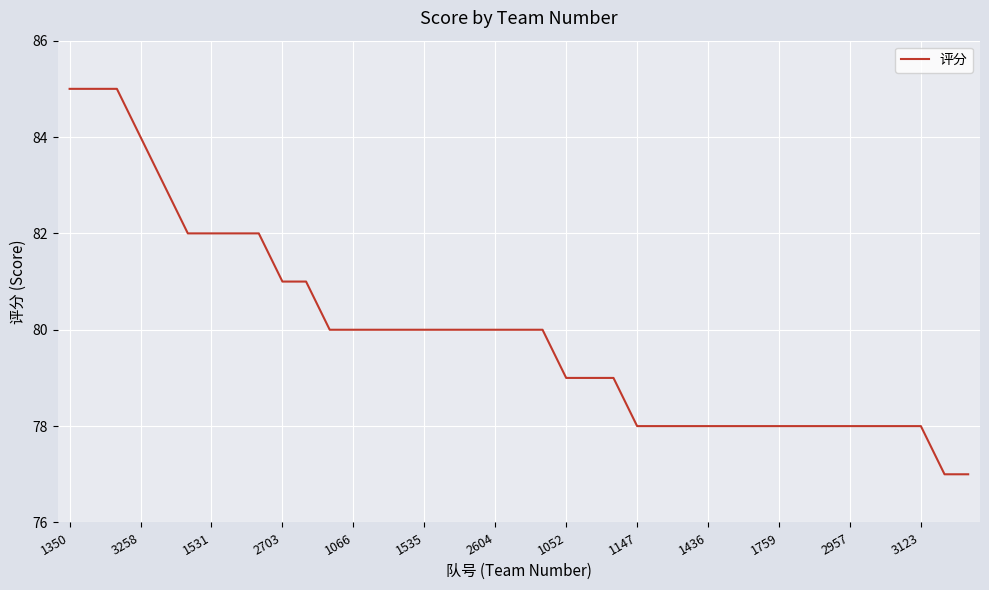

What is the difference between the maximum and minimum values?

8